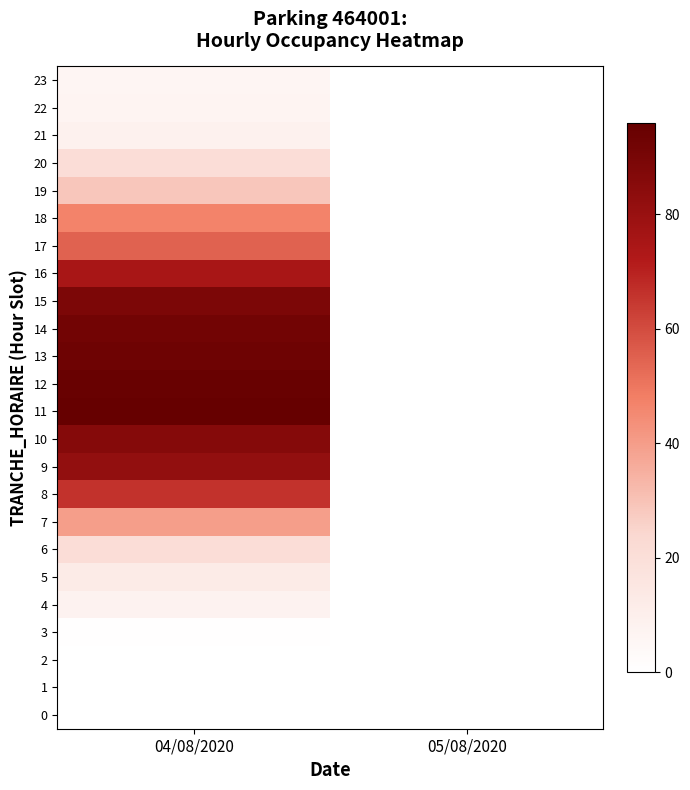

Reading left to right, transcribe all the data shown in this chart.

0: 04/08/2020=0	05/08/2020=0
1: 04/08/2020=0	05/08/2020=0
2: 04/08/2020=0	05/08/2020=0
3: 04/08/2020=1	05/08/2020=0
4: 04/08/2020=8	05/08/2020=0
5: 04/08/2020=13	05/08/2020=0
6: 04/08/2020=21	05/08/2020=0
7: 04/08/2020=40	05/08/2020=0
8: 04/08/2020=66	05/08/2020=0
9: 04/08/2020=82	05/08/2020=0
10: 04/08/2020=86	05/08/2020=0
11: 04/08/2020=96	05/08/2020=0
12: 04/08/2020=95	05/08/2020=0
13: 04/08/2020=93	05/08/2020=0
14: 04/08/2020=92	05/08/2020=0
15: 04/08/2020=89	05/08/2020=0
16: 04/08/2020=75	05/08/2020=0
17: 04/08/2020=55	05/08/2020=0
18: 04/08/2020=47	05/08/2020=0
19: 04/08/2020=29	05/08/2020=0
20: 04/08/2020=21	05/08/2020=0
21: 04/08/2020=9	05/08/2020=0
22: 04/08/2020=7	05/08/2020=0
23: 04/08/2020=6	05/08/2020=0